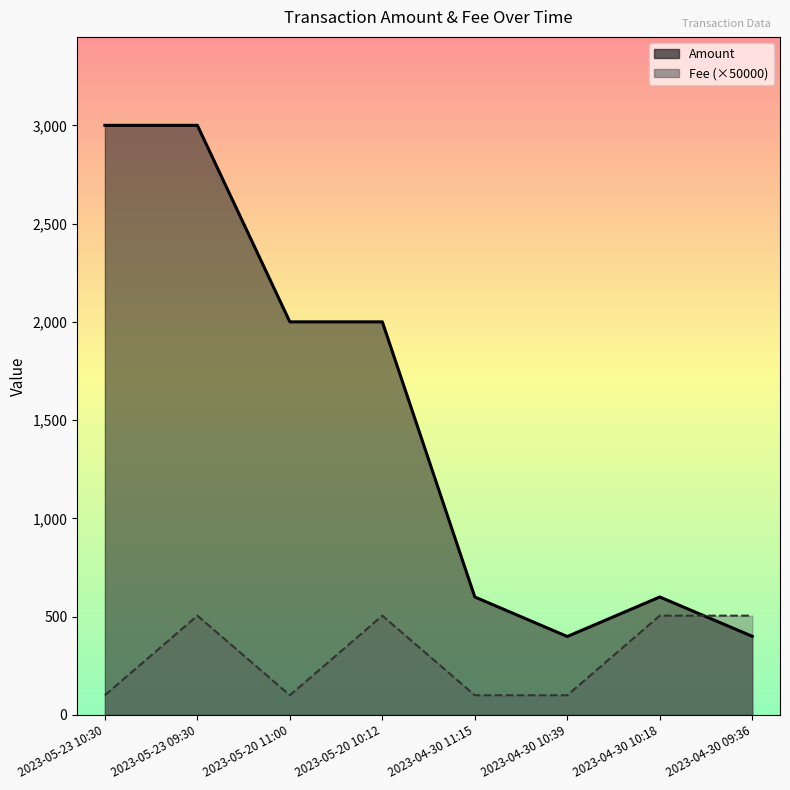

Reading left to right, what are all the values shown in this chart?

Amount: 3000.0	3000.0	2000.0	2000.0	600.0	399.0	600.0	400.0
Fee: 100.0	505.0	100.0	505.0	100.0	100.0	505.0	505.0